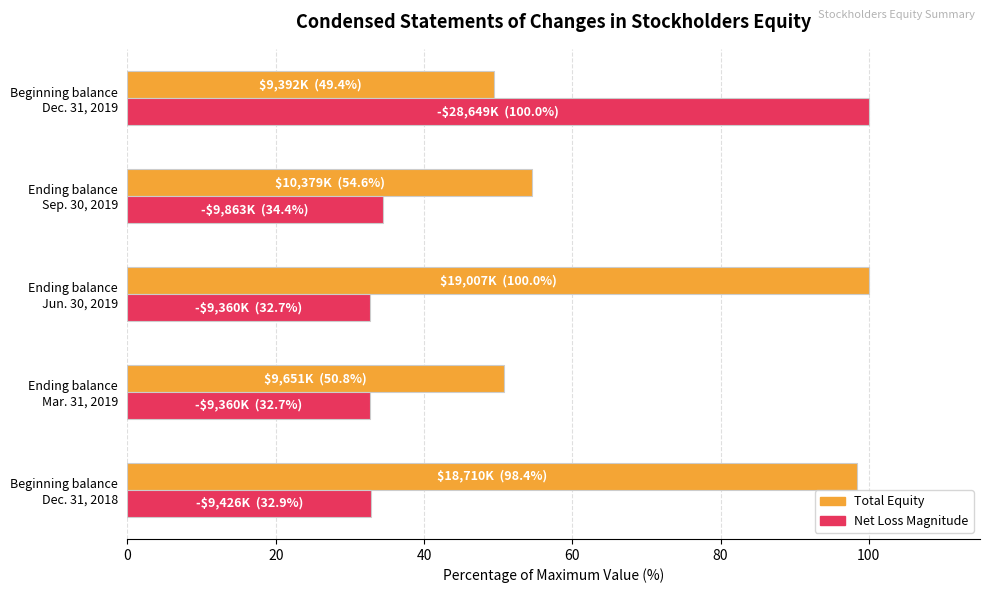

Count the number of data series in this chart.

2